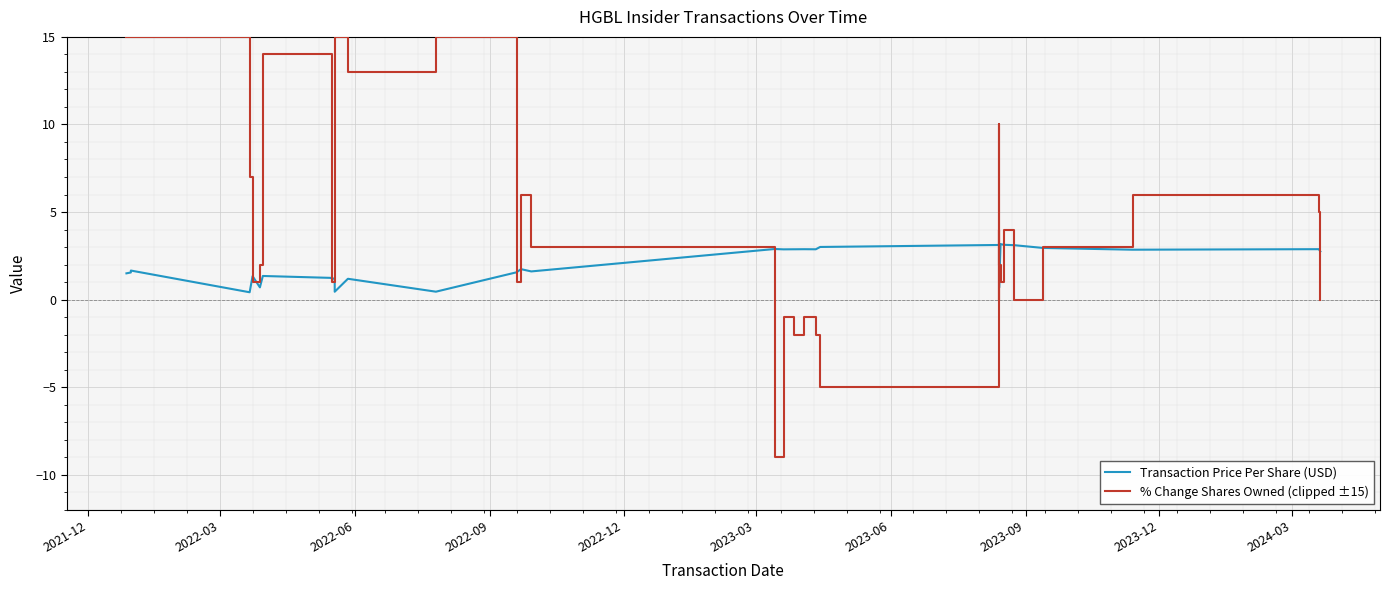

What is the difference between the maximum and second lowest values in the Transaction Price Per Share (USD) series?

2.8